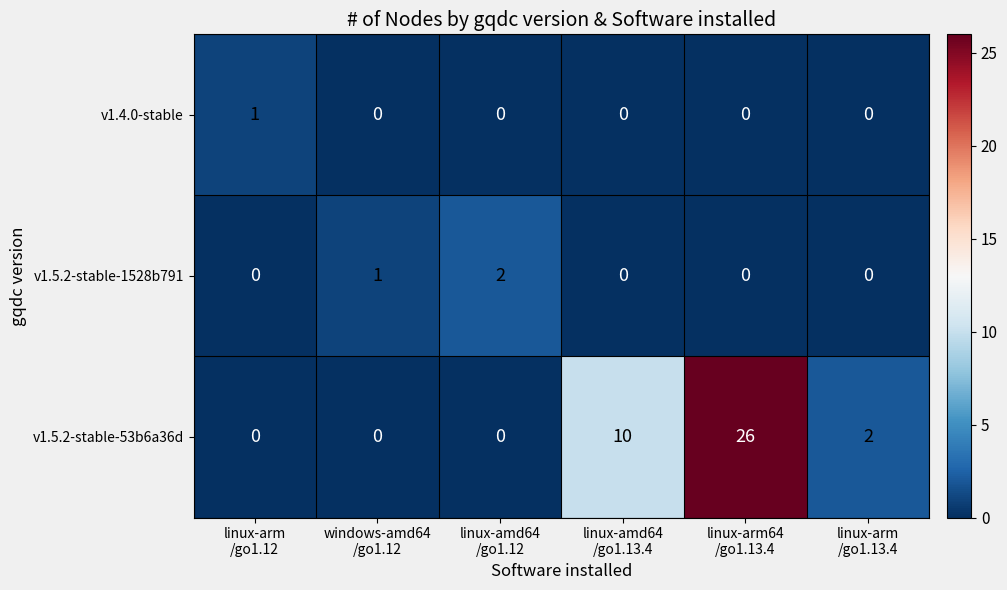

Which series has the widest spread of values?

v1.5.2-stable-53b6a36d